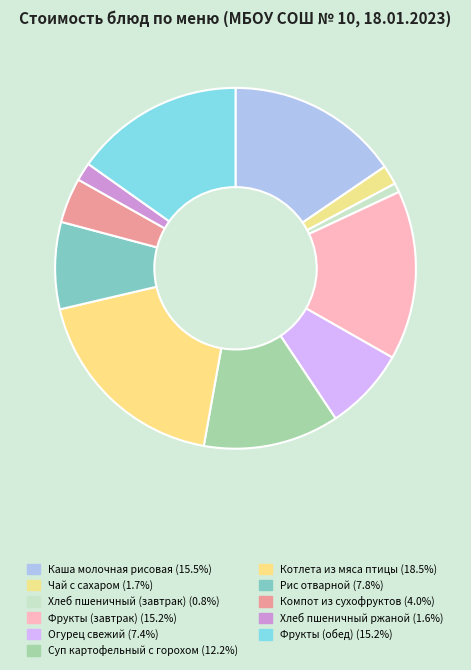

How many segments does this pie chart have?

11